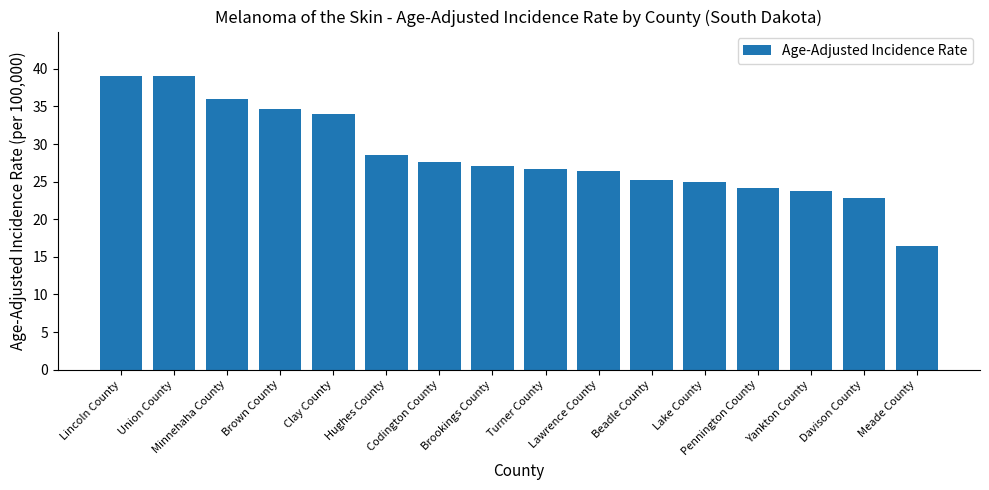

What is the difference between the second highest and minimum values?

22.6